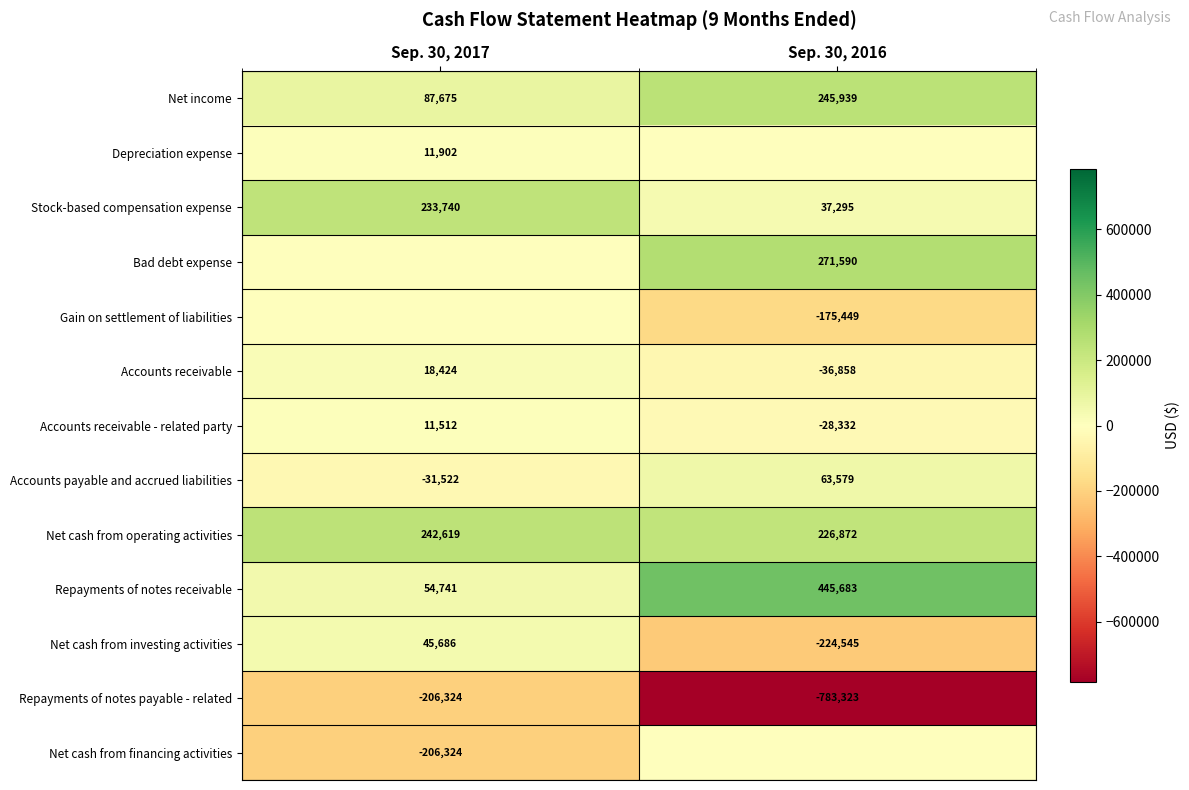

What is the average value of the Accounts receivable - related party series?

-8410